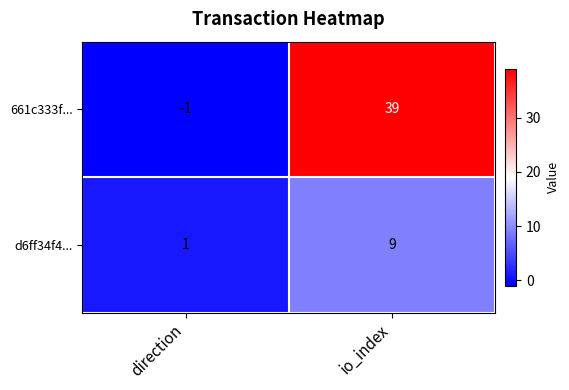

Which series has the largest range (max minus min)?

661c333f...